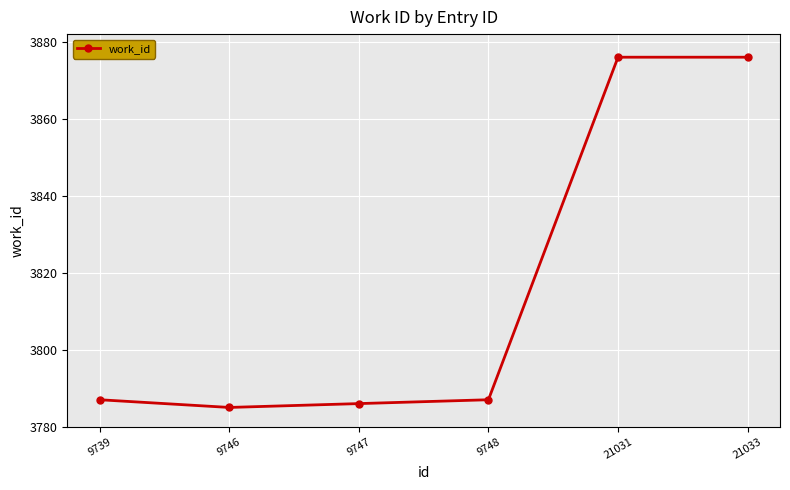

What is the value of the 3rd point from the left?

3786